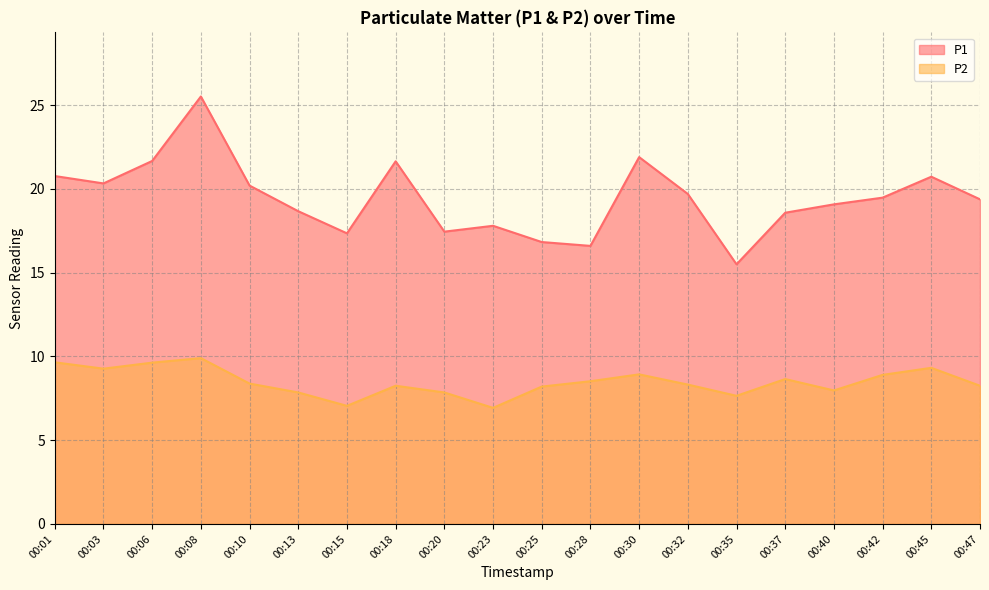

Reading left to right, extract all data points from this chart.

P1: 20.8	20.3	21.7	25.5	20.2	18.7	17.4	21.6	17.4	17.8	16.8	16.6	21.9	19.7	15.5	18.6	19.1	19.5	20.7	19.4
P2: 9.7	9.3	9.6	9.9	8.4	7.8	7.0	8.2	7.8	6.9	8.2	8.5	8.9	8.3	7.7	8.7	8.0	8.9	9.3	8.2